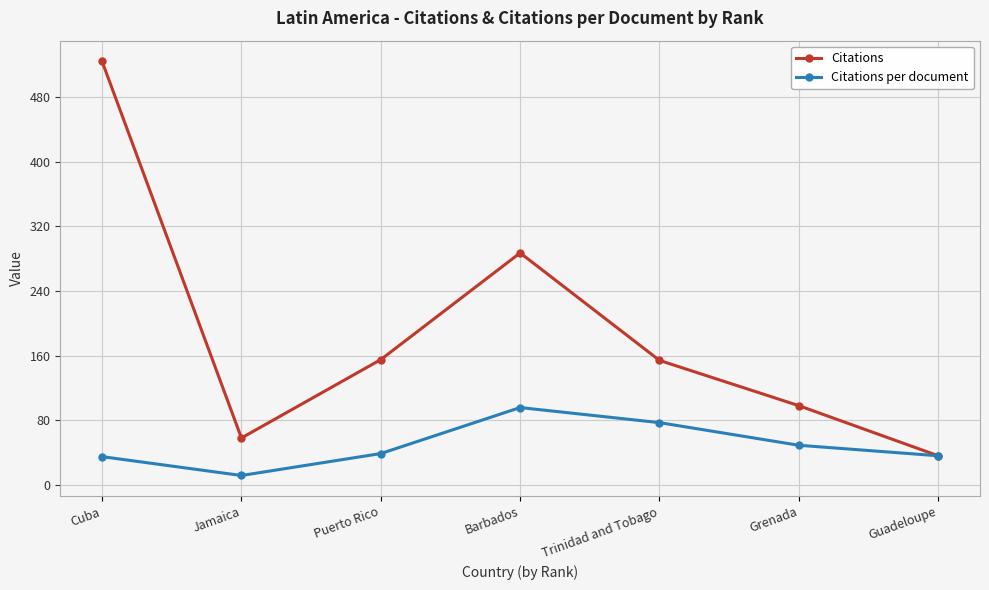

At which label is Citations per document closest to 53?

Grenada